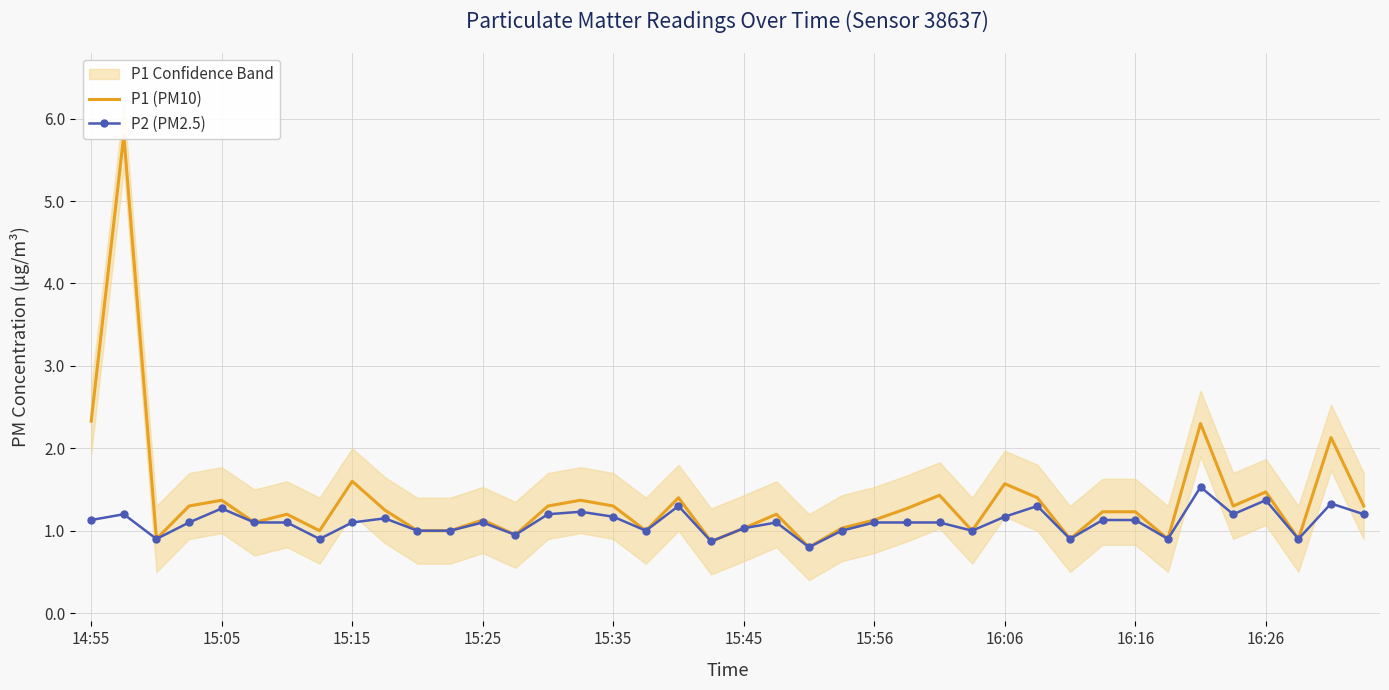

How many values in the P1 (PM10) series are below 1?

7